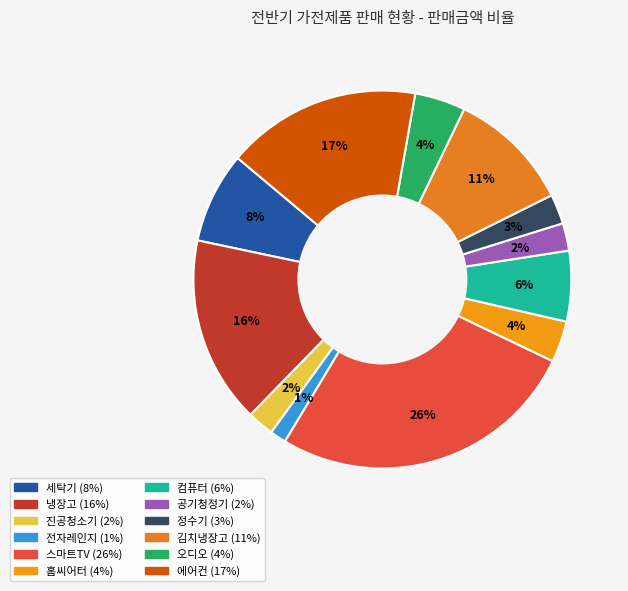

Is there any slice that represents more than half of the pie?

No